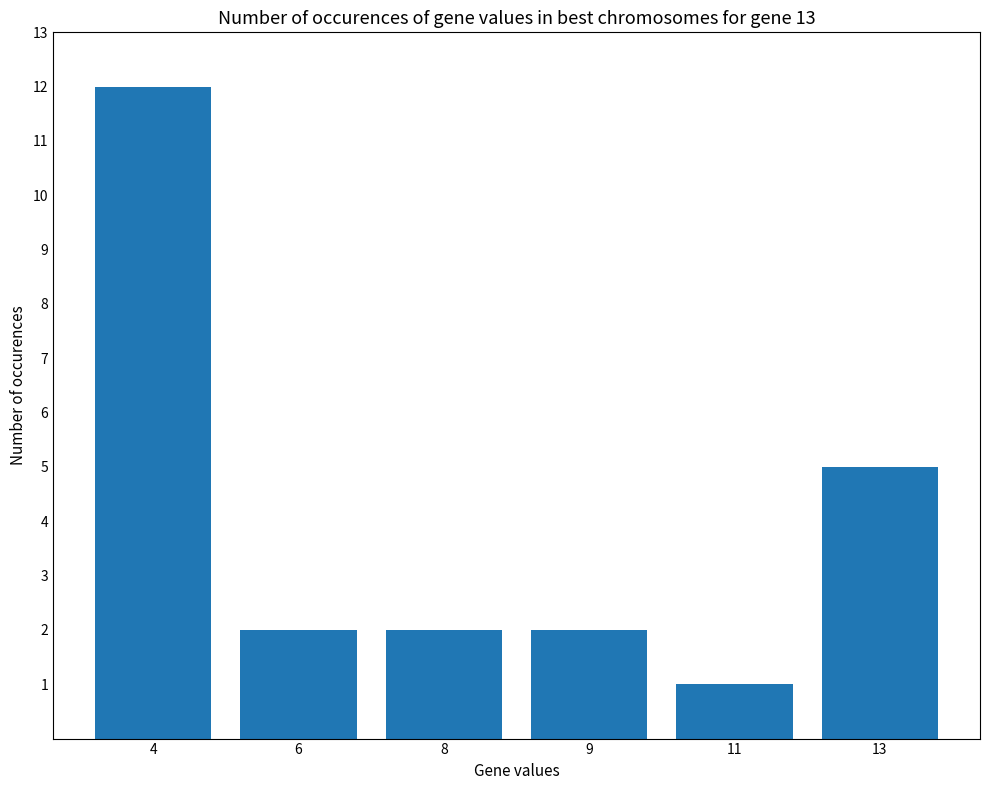

Approximately how many times larger is the value at 13 compared to 4?

0.4